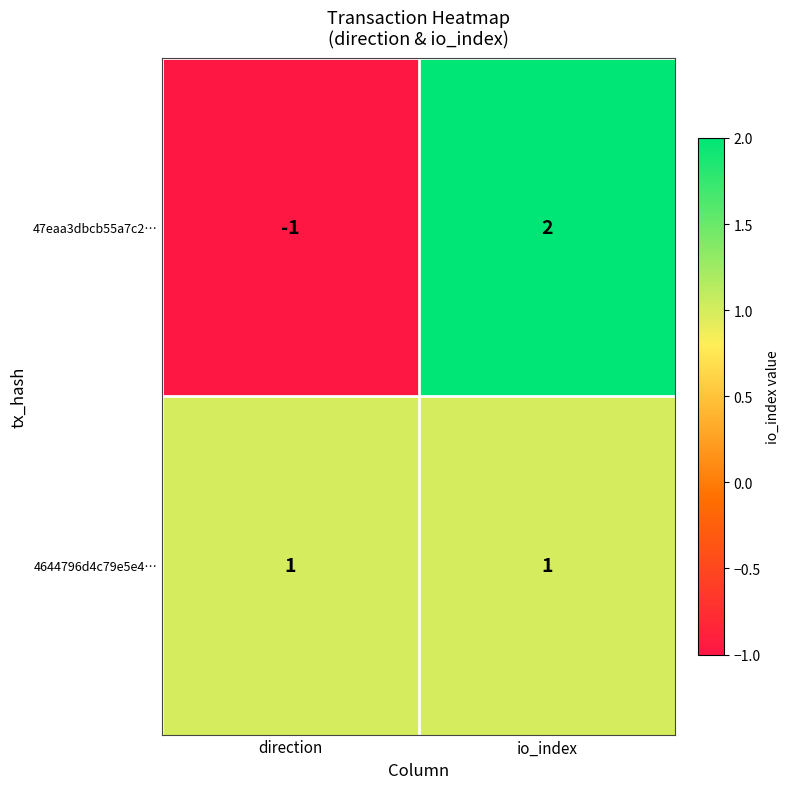

What is the total value across all series at io_index?

3